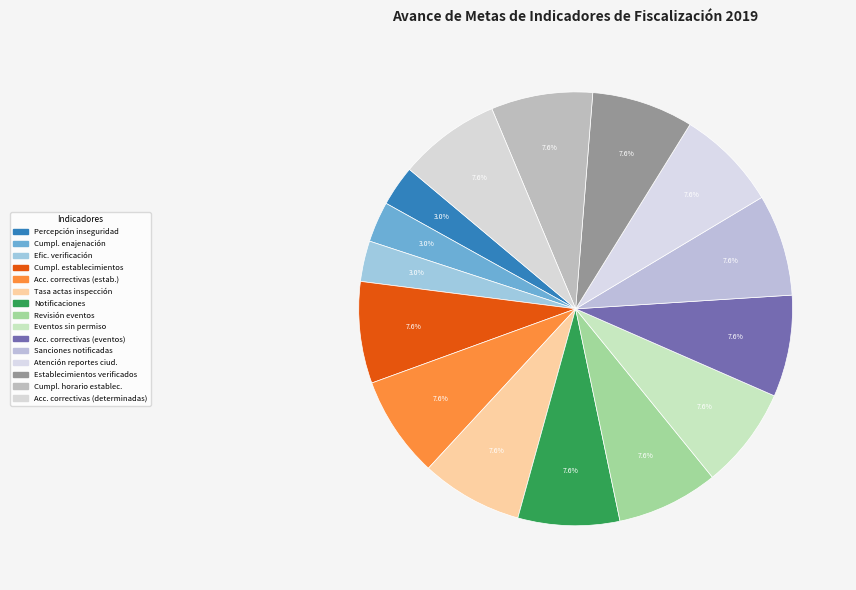

Rank the categories by value from lowest to highest.

Percepción de la inseguridad, Porcentaje de cumplimiento a la enajenación, Eficiencia del proceso de verificación, Porcentaje de cumplimiento de establecimientos, Porcentaje de acciones correctivas realizadas, Tasa de actas de inspección, Porcentaje de notificaciones realizadas, Eficiente revisión de eventos autorizados, Porcentaje de eventos privados sin permiso, Porcentaje de acciones correctivas (eventos), Porcentaje de sanciones notificadas, Eficaz atención a reportes ciudadanos, Porcentaje de establecimientos verificados, Porcentaje de establecimientos que cumplen horario, Porcentaje de acciones correctivas determinadas